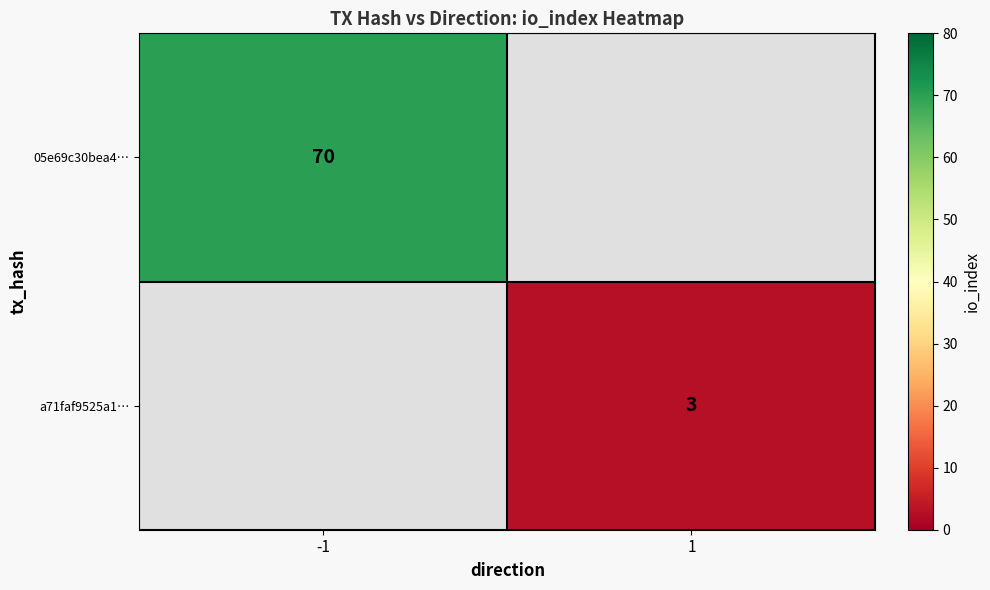

The value of 05e69c30bea4… at -1 is 35. True or false?

False